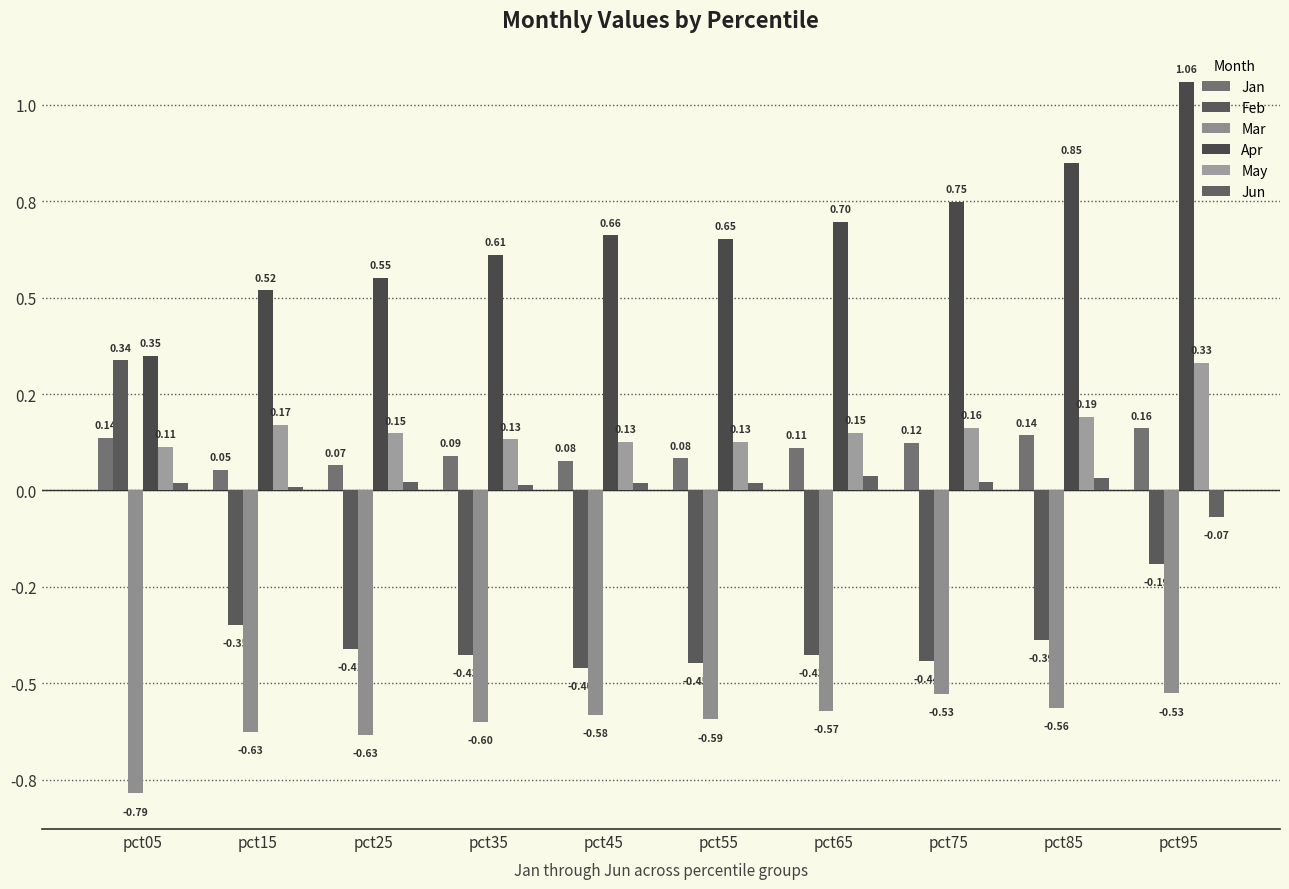

Which has a higher value, pct25 or pct05?

pct05